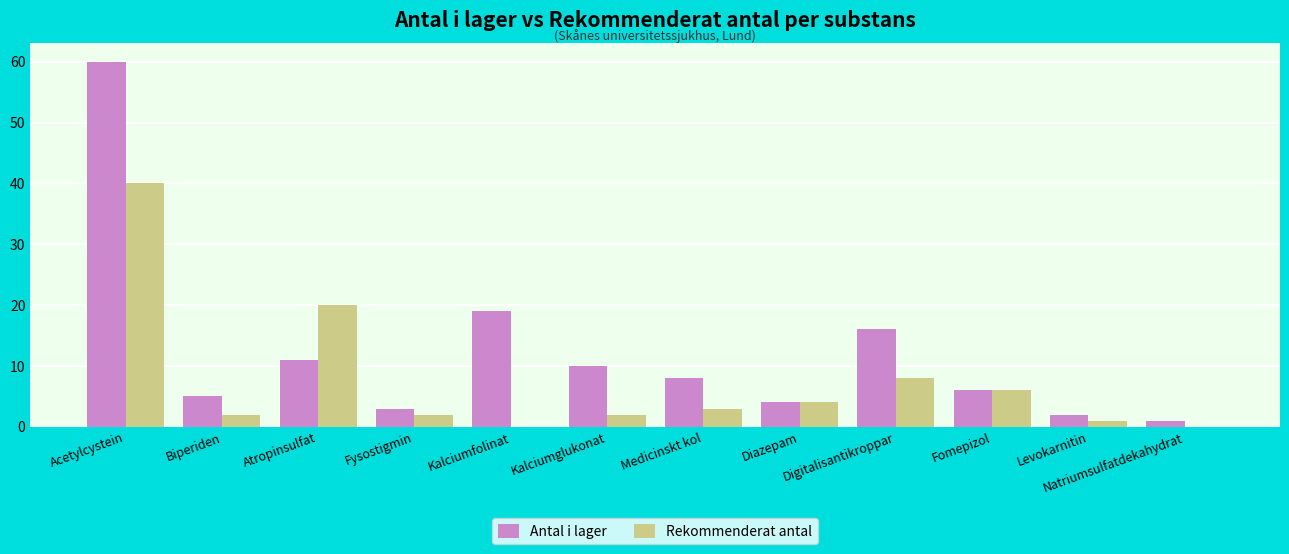

Which category has the highest value in the Antal i lager series?

Acetylcystein